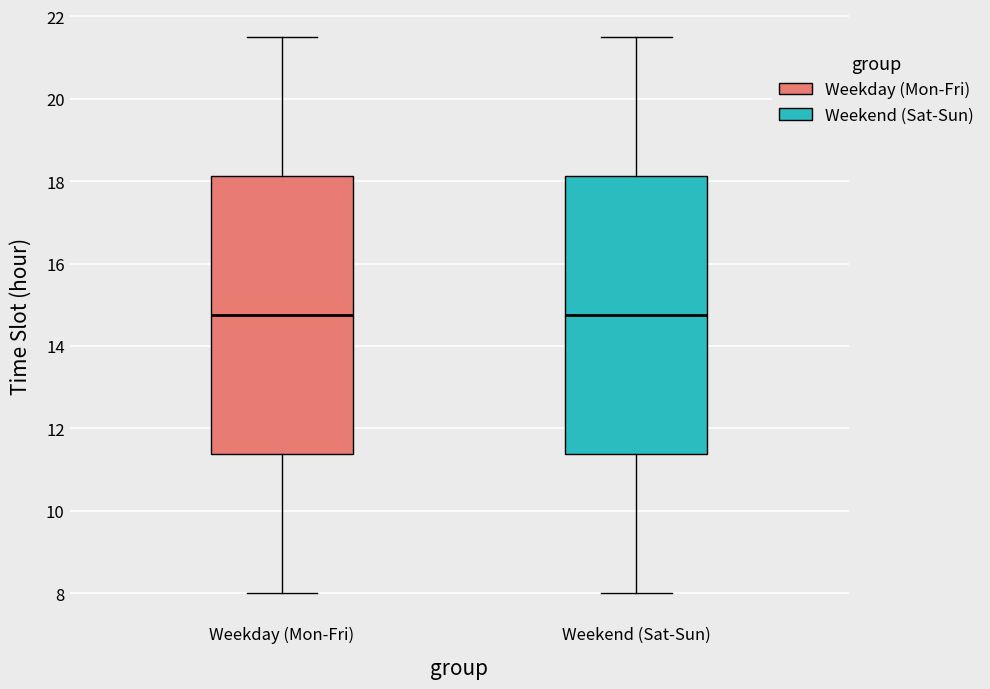

Where does the upper whisker of the box for Weekend (Sat-Sun) end on the y-axis? The values are not printed on the chart, so give them approximately, as read against the axis.

21.6